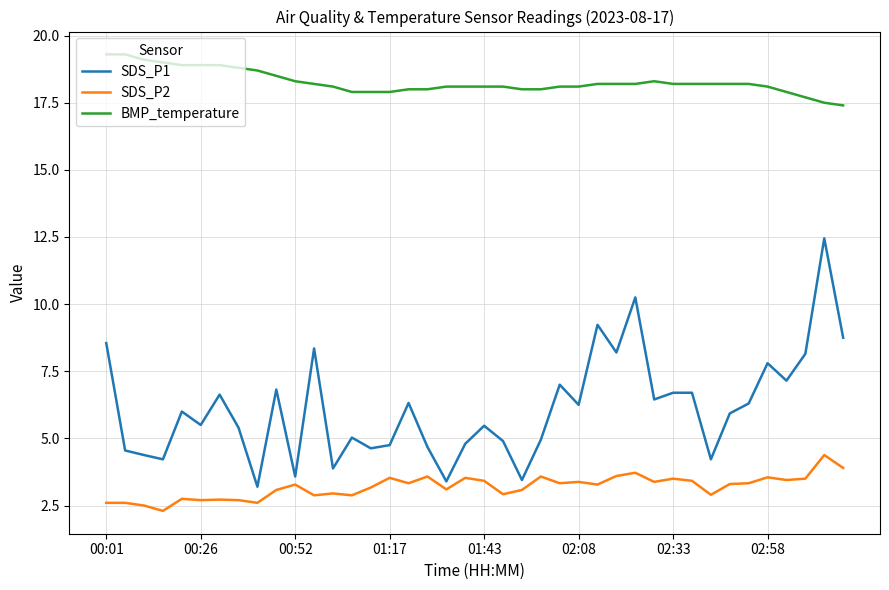

What is the smallest value displayed?

2.3